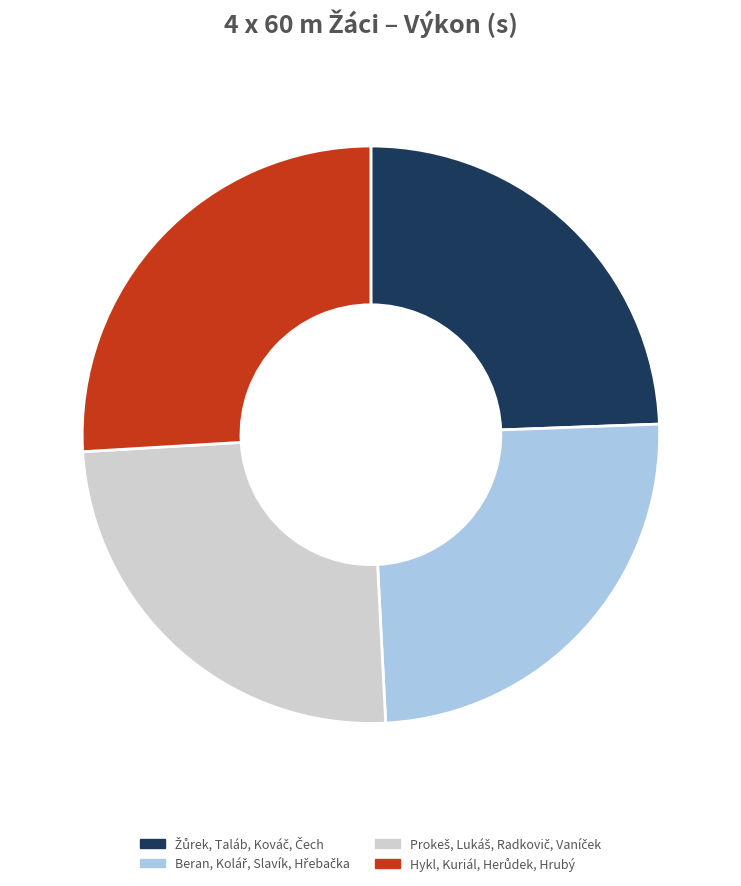

Is there any slice that represents more than half of the pie?

No